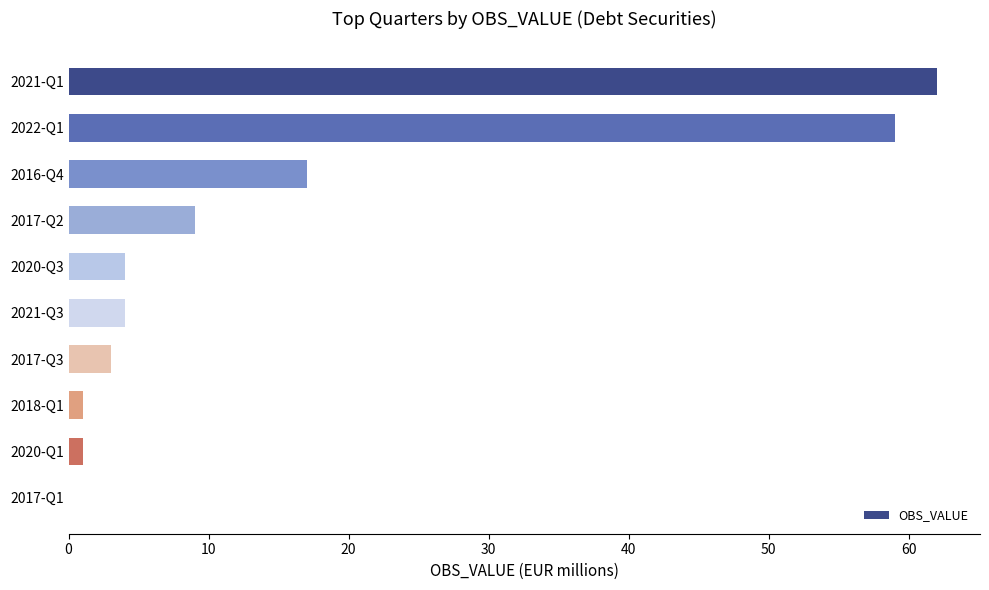

What is the maximum value shown in the chart?

62